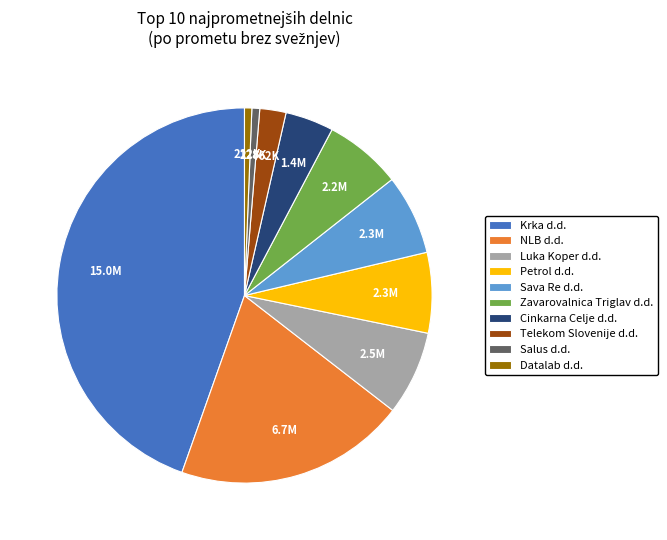

How many segments does this pie chart have?

10